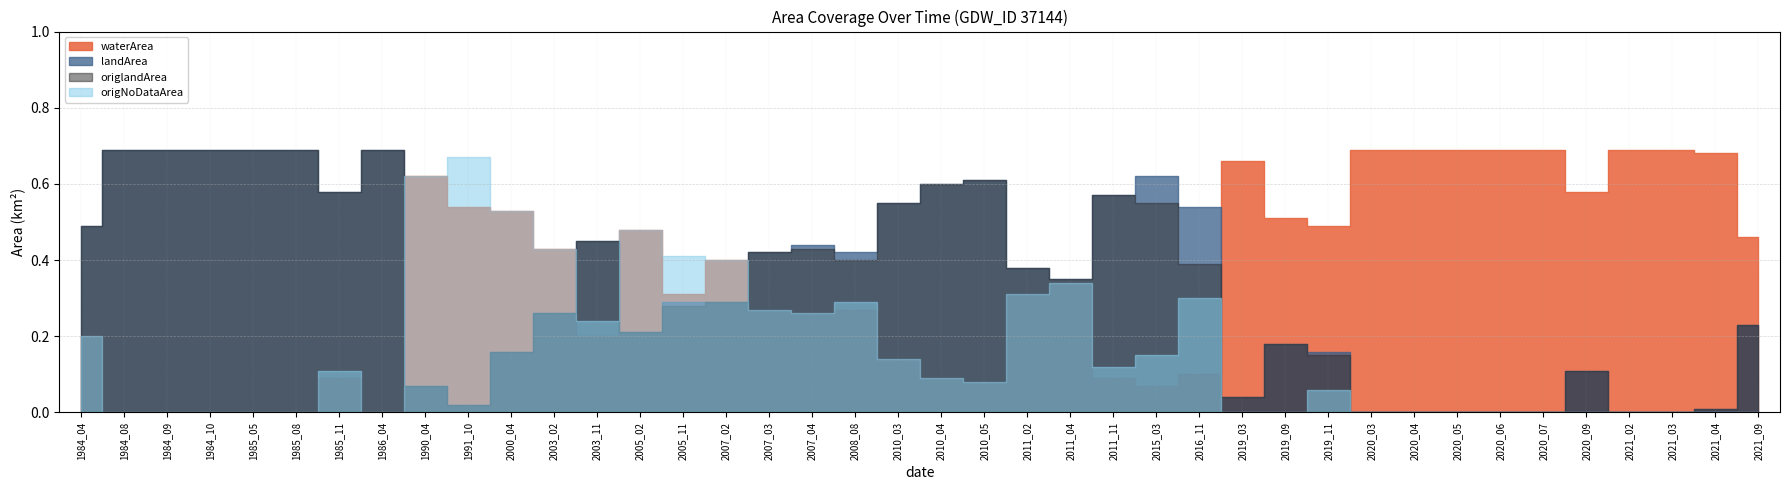

Which series has the largest total across all categories?

waterArea